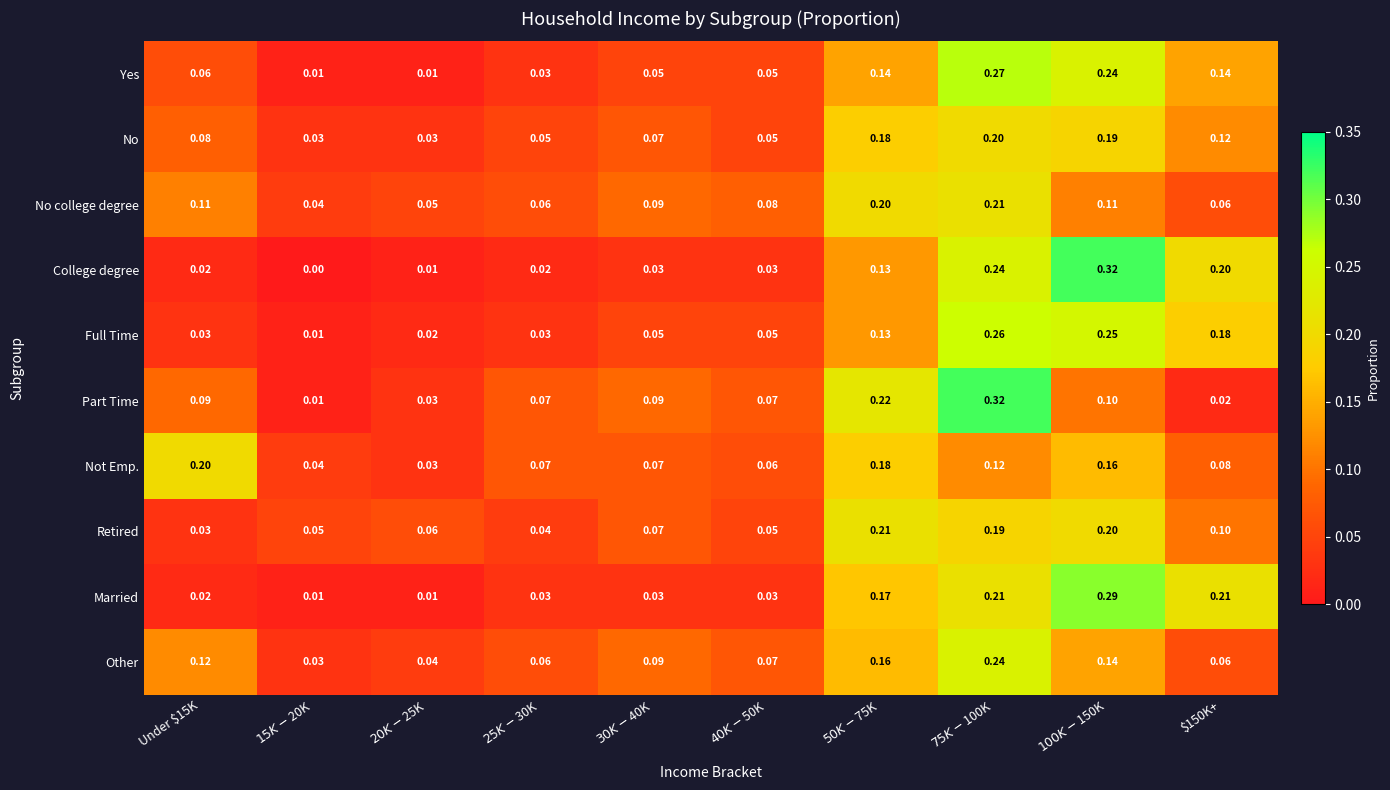

Which series has the largest range (max minus min)?

College degree